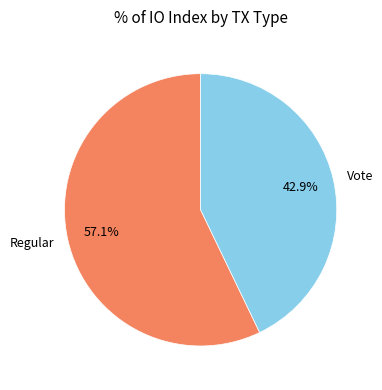

What portion of the pie excludes Regular?

42.9%